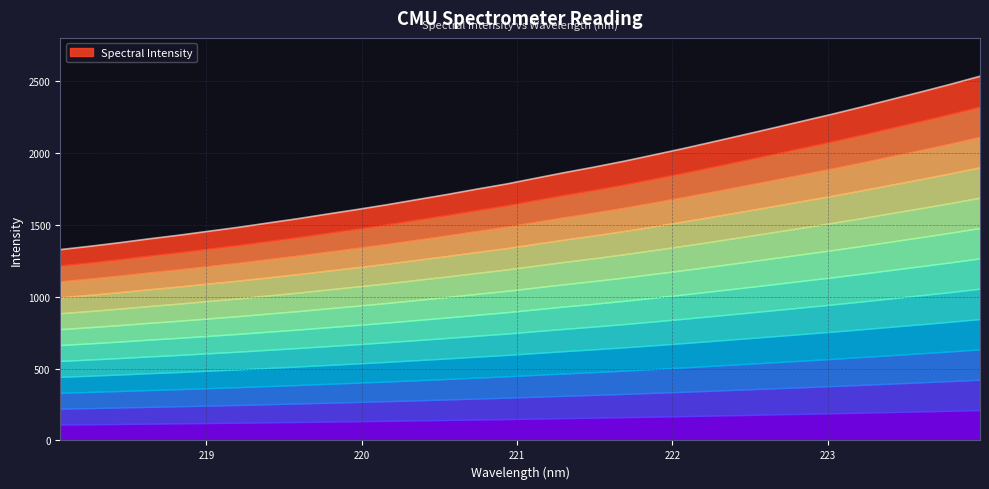

Rank the categories by value from highest to lowest.

223.9802, 223.7895, 223.5987, 223.408, 223.2172, 223.0264, 222.8355, 222.6447, 222.4538, 222.263, 222.0721, 221.8812, 221.6902, 221.4993, 221.3083, 221.1174, 220.9264, 220.7354, 220.5444, 220.3533, 220.1623, 219.9712, 219.7801, 219.589, 219.3979, 219.2067, 219.0156, 218.8244, 218.6332, 218.442, 218.2508, 218.0596